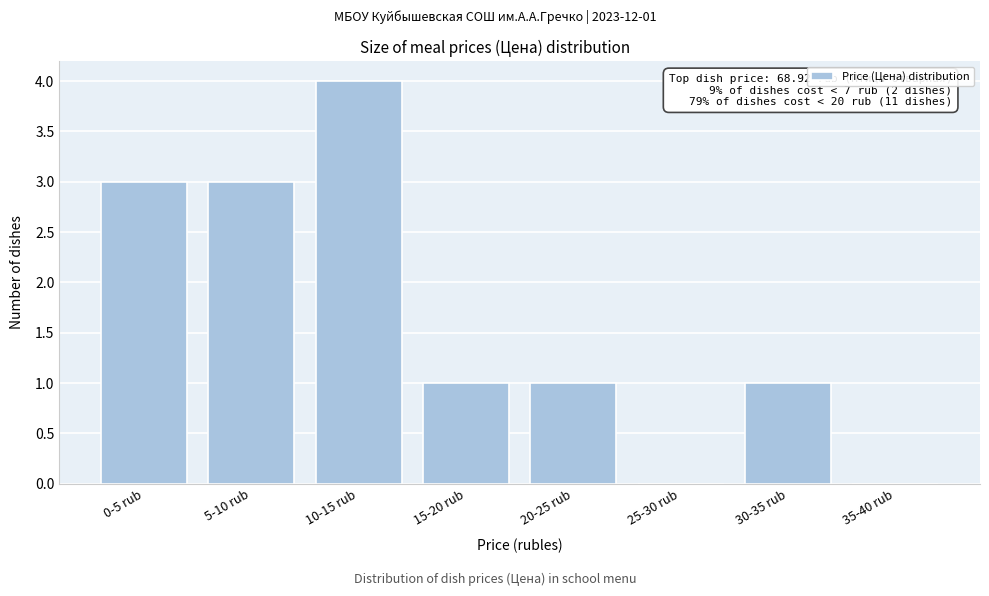

Reading right to left, list all the values displayed in this chart.

35-40 rub=0	30-35 rub=1	25-30 rub=0	20-25 rub=1	15-20 rub=1	10-15 rub=4	5-10 rub=3	0-5 rub=3